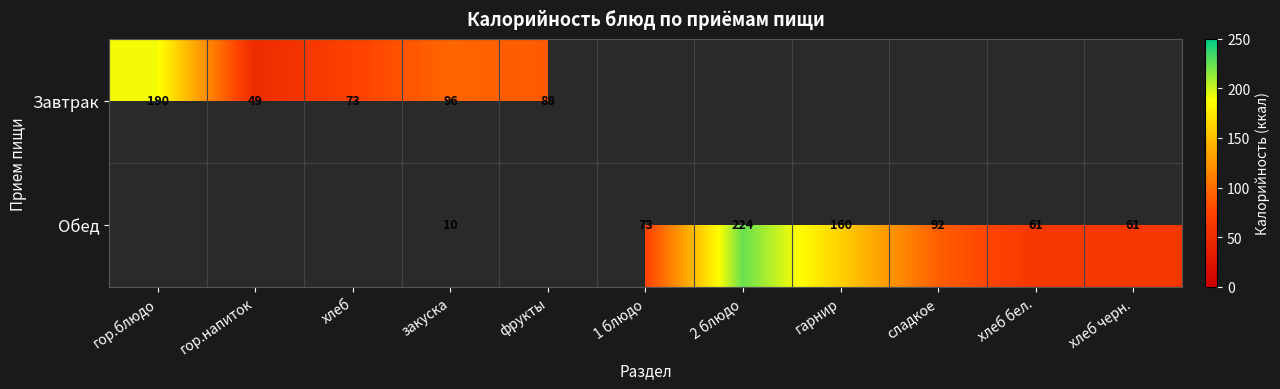

The value of Обед at хлеб черн. is 17.4. True or false?

False